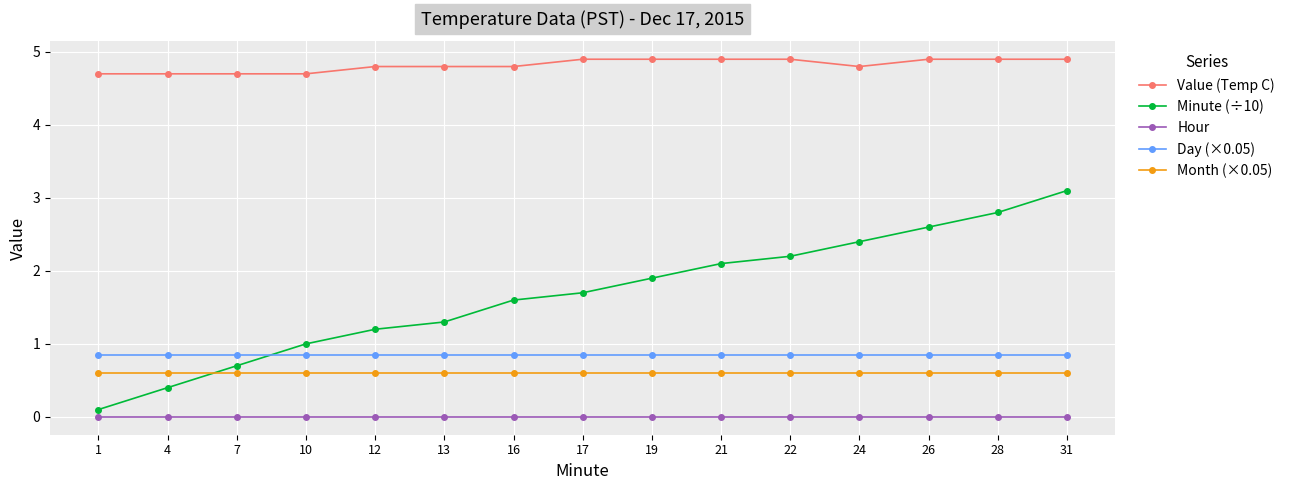

Count the number of data series in this chart.

5